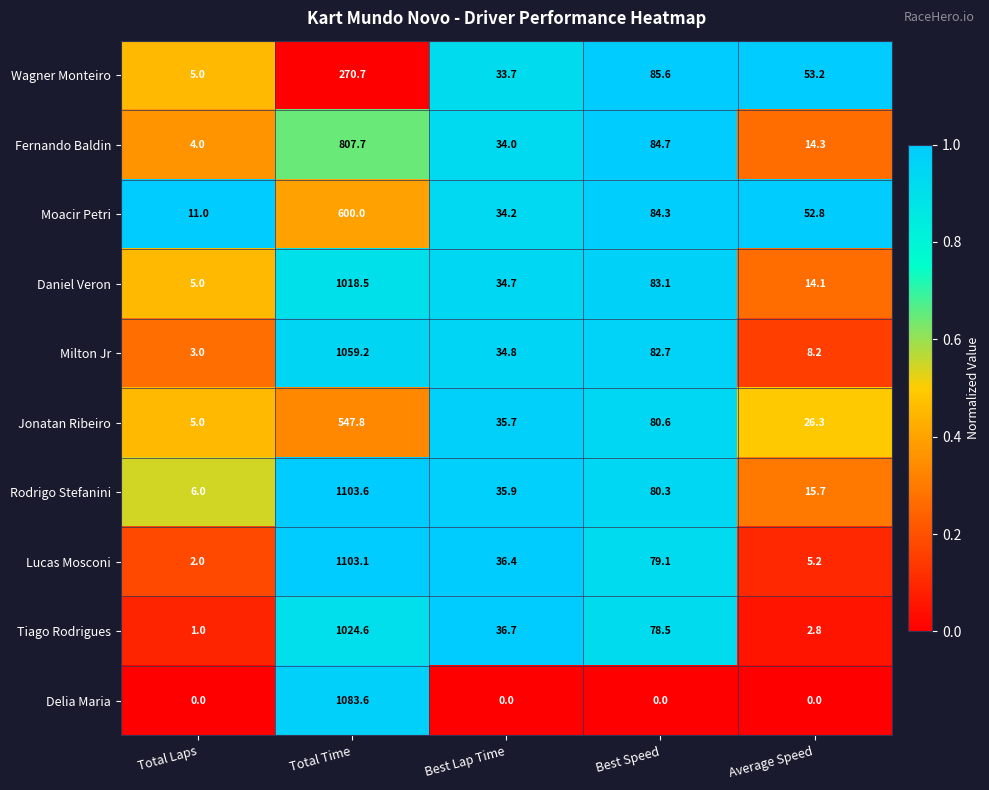

How many data points does each series have?

5